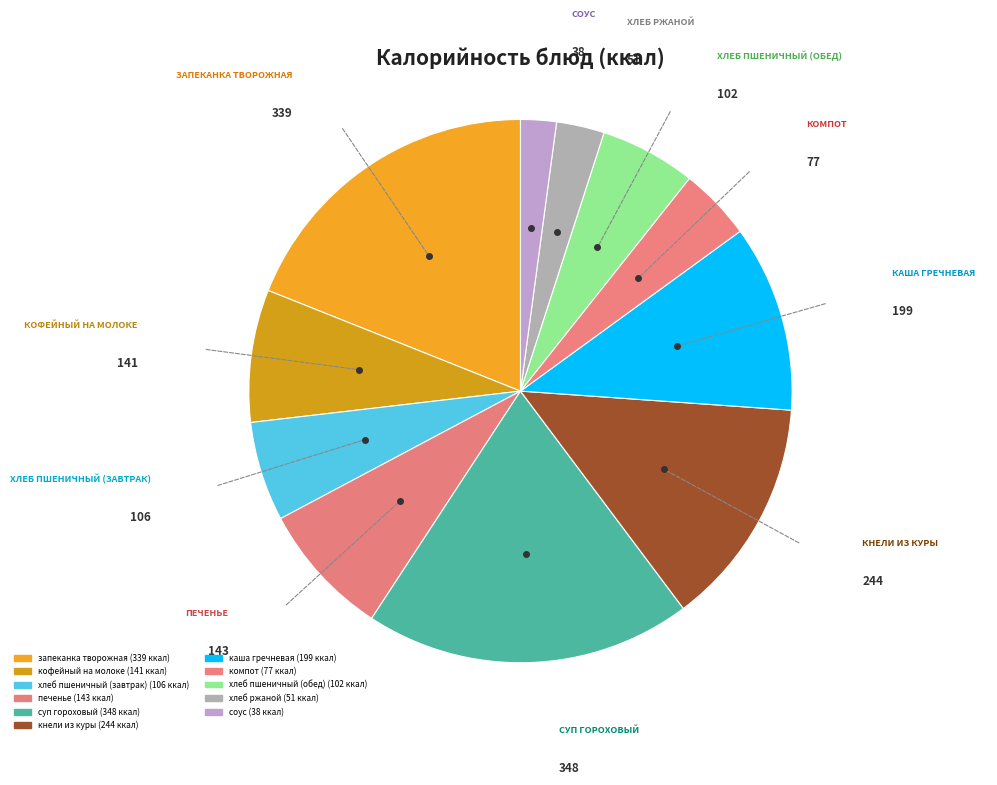

What is the smallest slice in the pie chart?

соус